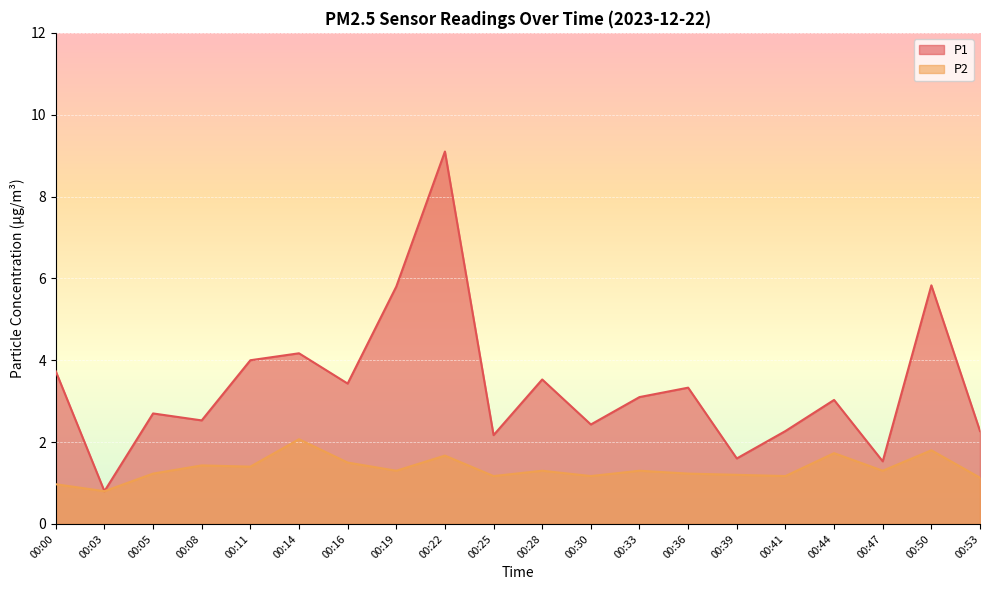

How many lines are shown in the chart?

2